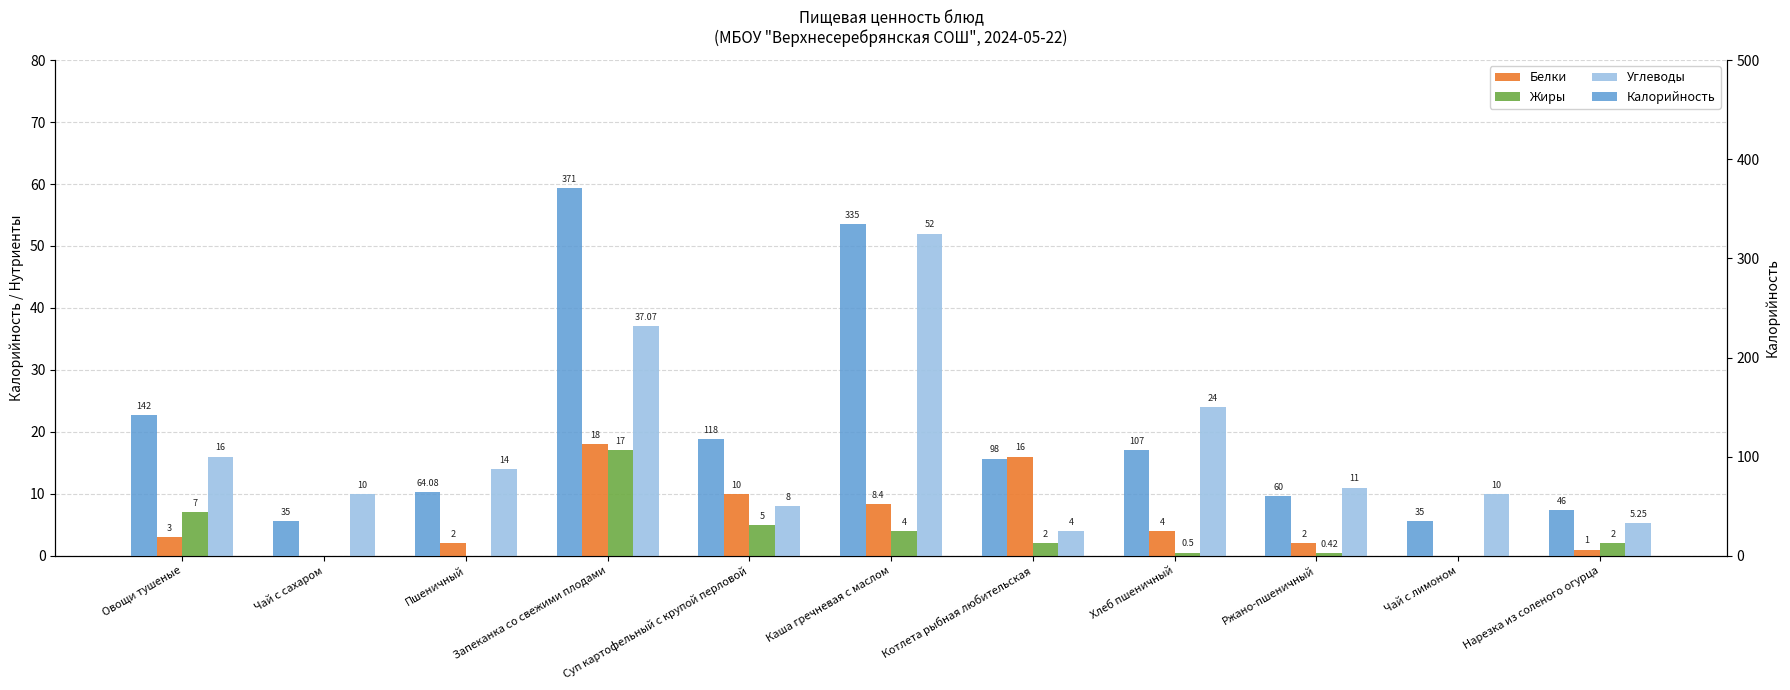

What are all the series names shown in the legend?

Белки, Жиры, Углеводы, Калорийность